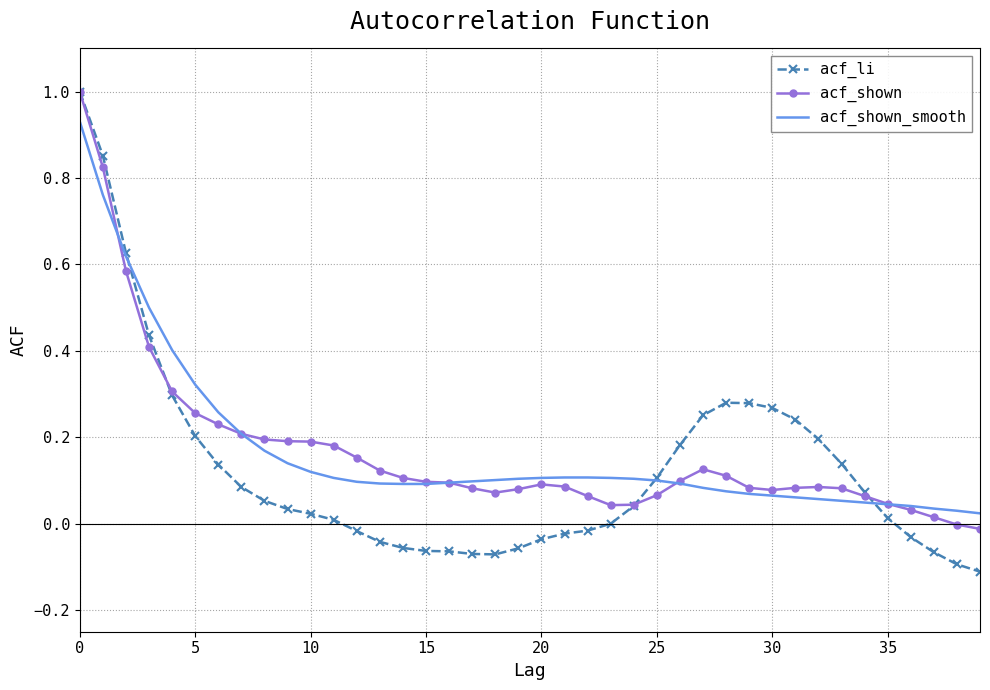

Which series has the widest spread of values?

acf_li